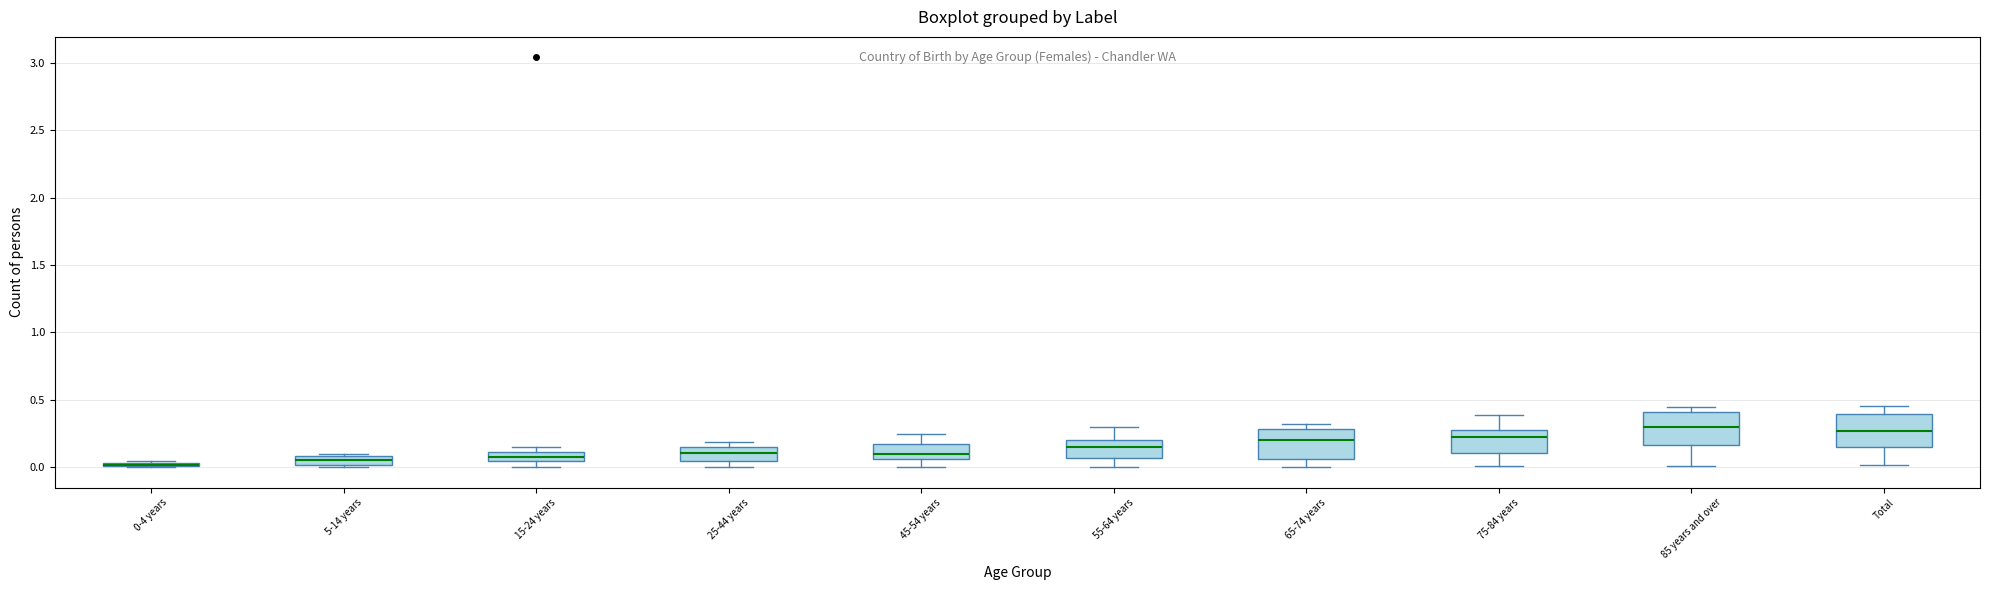

Where does the median line of the box for 65-74 years sit on the y-axis? The values are not printed on the chart, so give them approximately, as read against the axis.

0.20